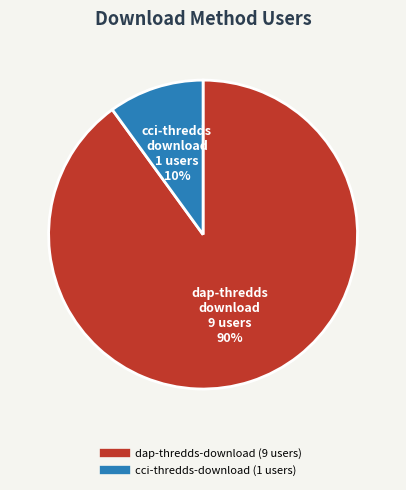

To the nearest percent, what is the difference between the largest and smallest slice percentages?

80%